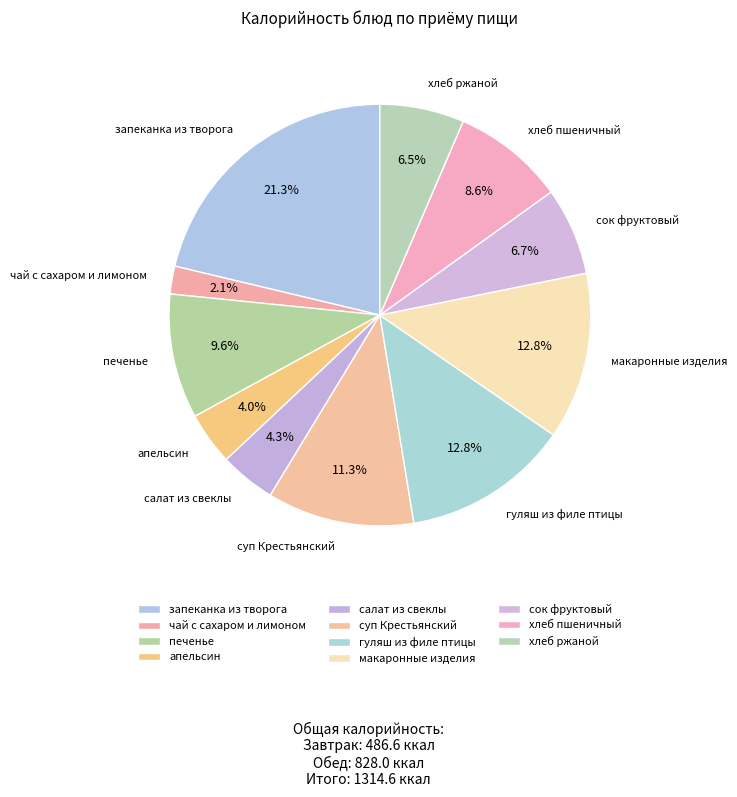

How many segments does this pie chart have?

11